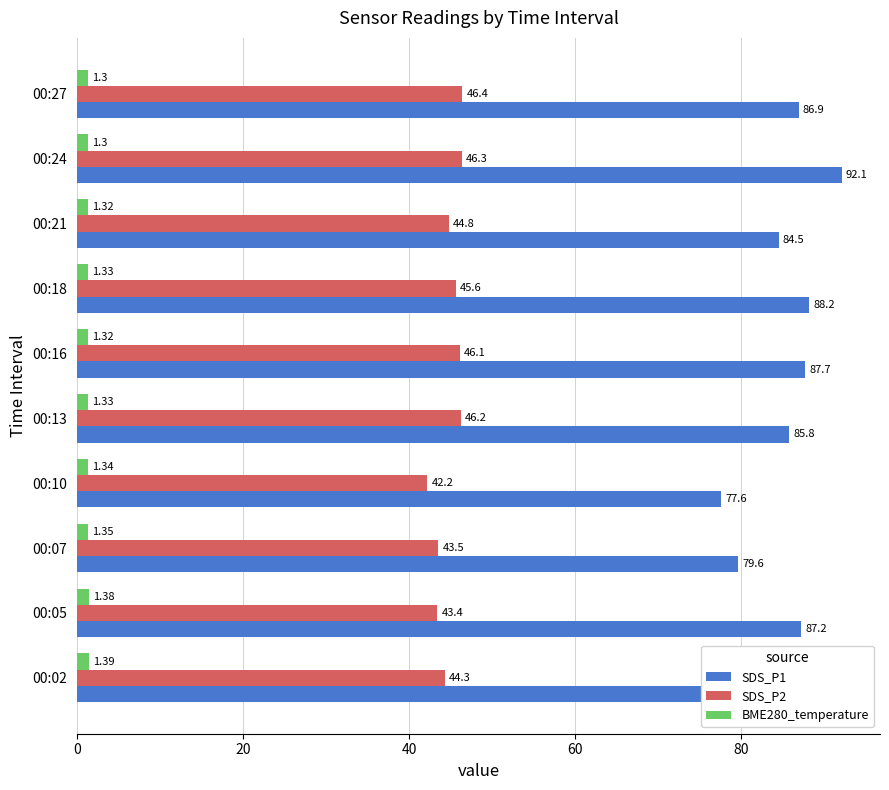

How many data points in SDS_P1 are above 86?

5